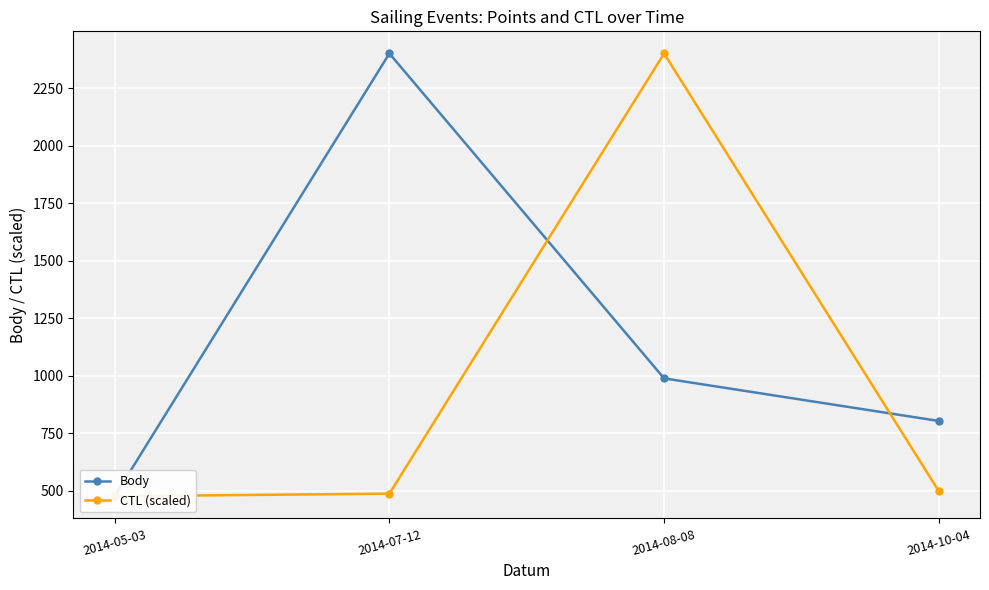

List the series in order of their peak value, lowest first.

Body, CTL (scaled)